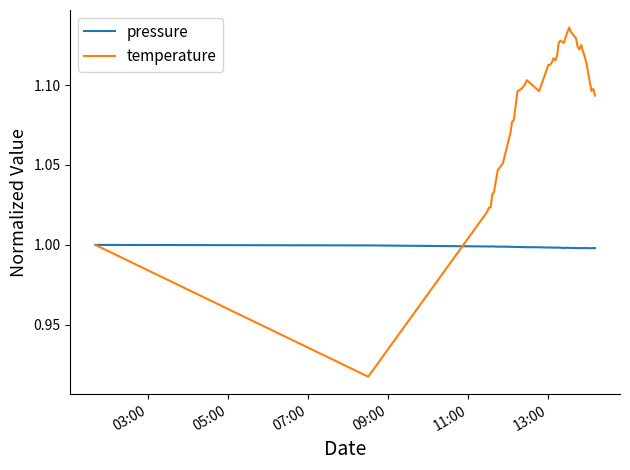

List the series in order of their peak value, lowest first.

pressure, temperature